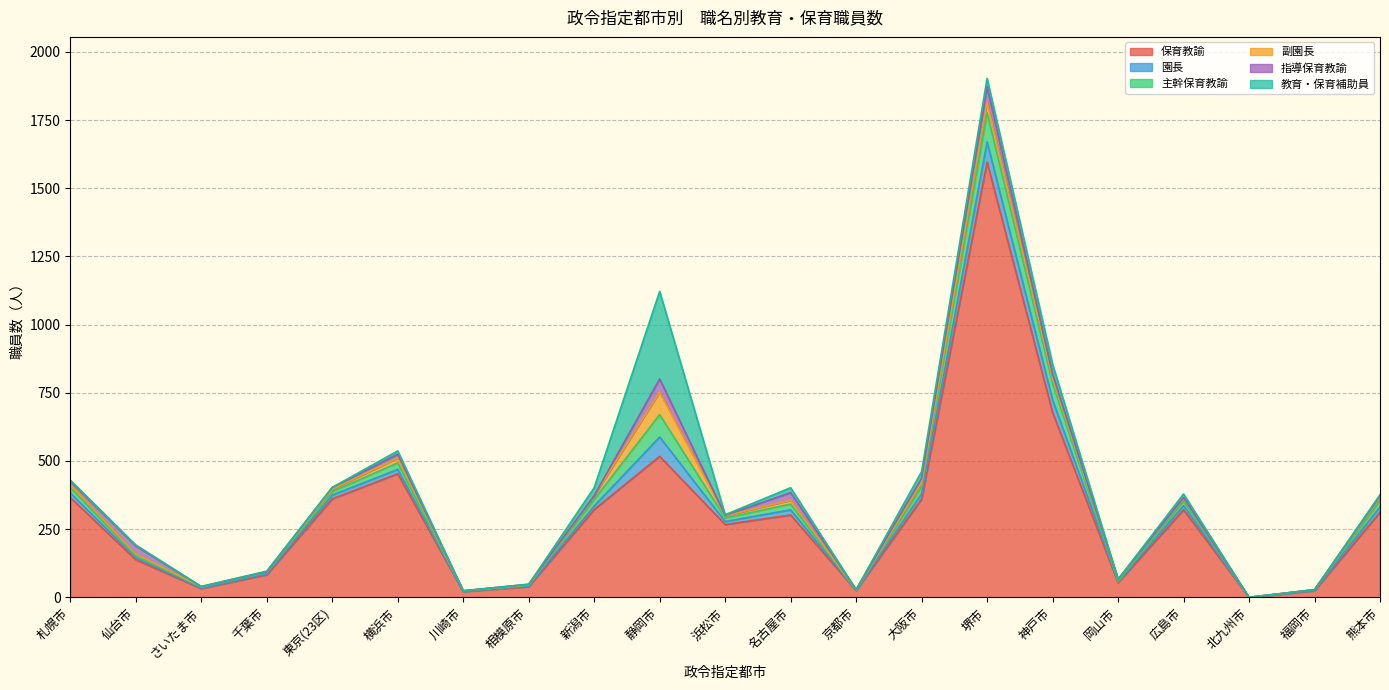

What is the label of the 2nd point from the right?

福岡市